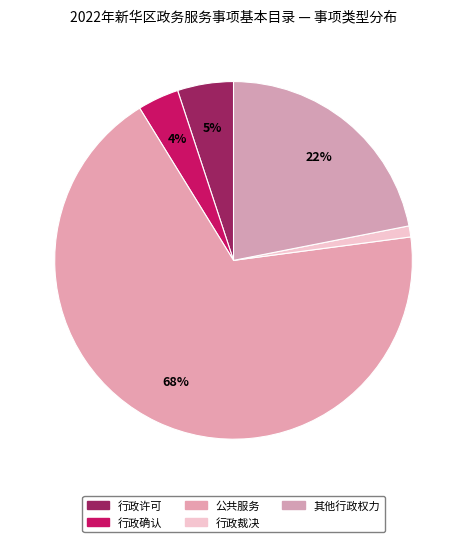

To the nearest percent, what is the average slice percentage?

20%